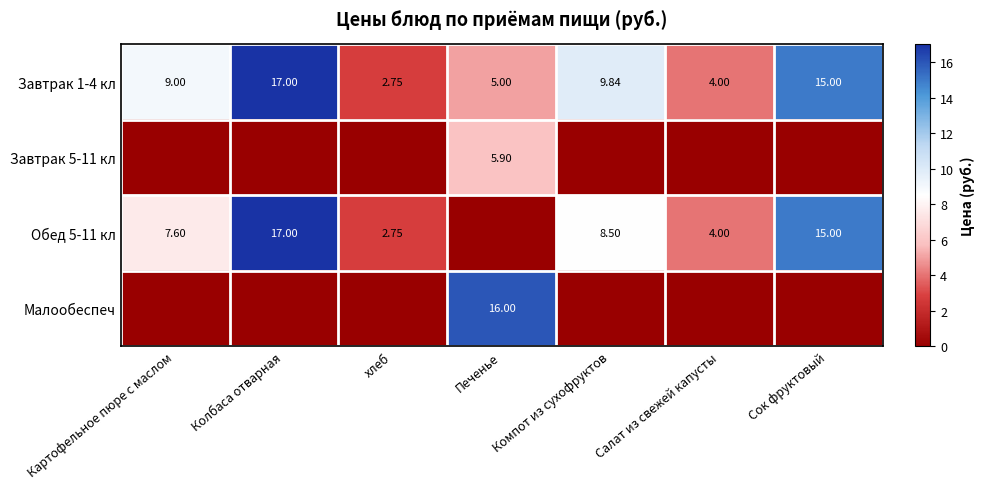

List the labels in order of Завтрак 1-4 кл value, largest first.

Колбаса отварная, Сок фруктовый, Компот из сухофруктов, Картофельное пюре с маслом, Печенье, Салат из свежей капусты, хлеб